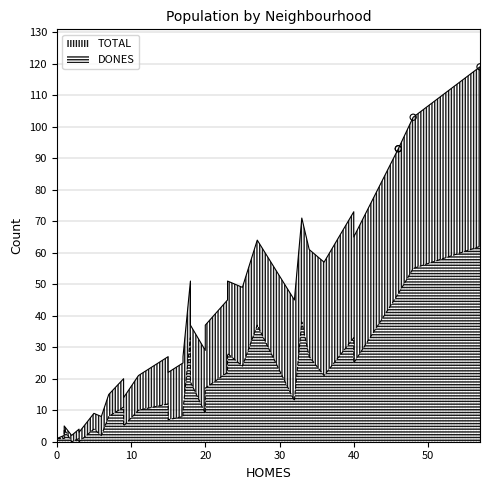

Which series contains the highest Y value?

TOTAL